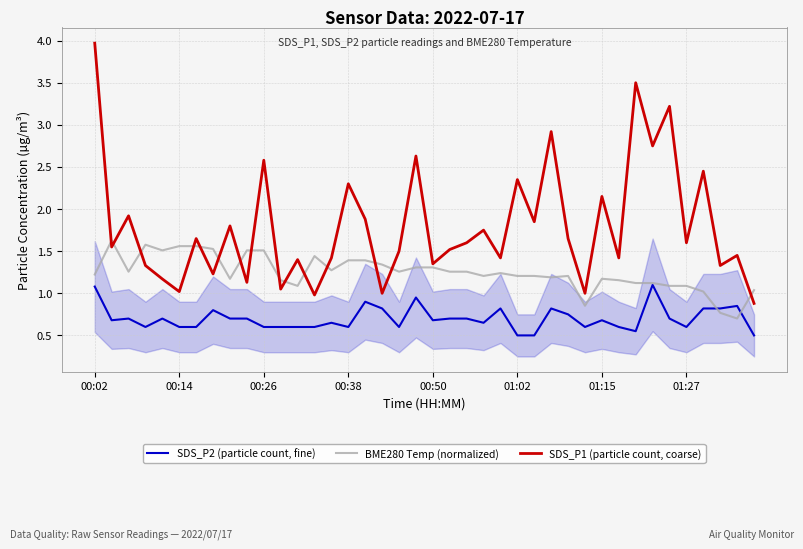

After their last crossing, which series has the higher values: SDS_P1 (particle count, coarse) or BME280 Temp (normalized)?

BME280 Temp (normalized)